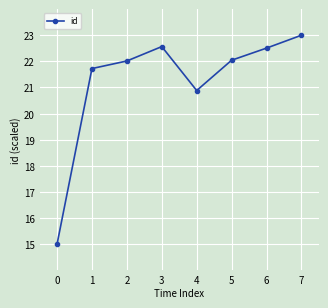

True or false: the data has more than 0 interior local peaks.

True